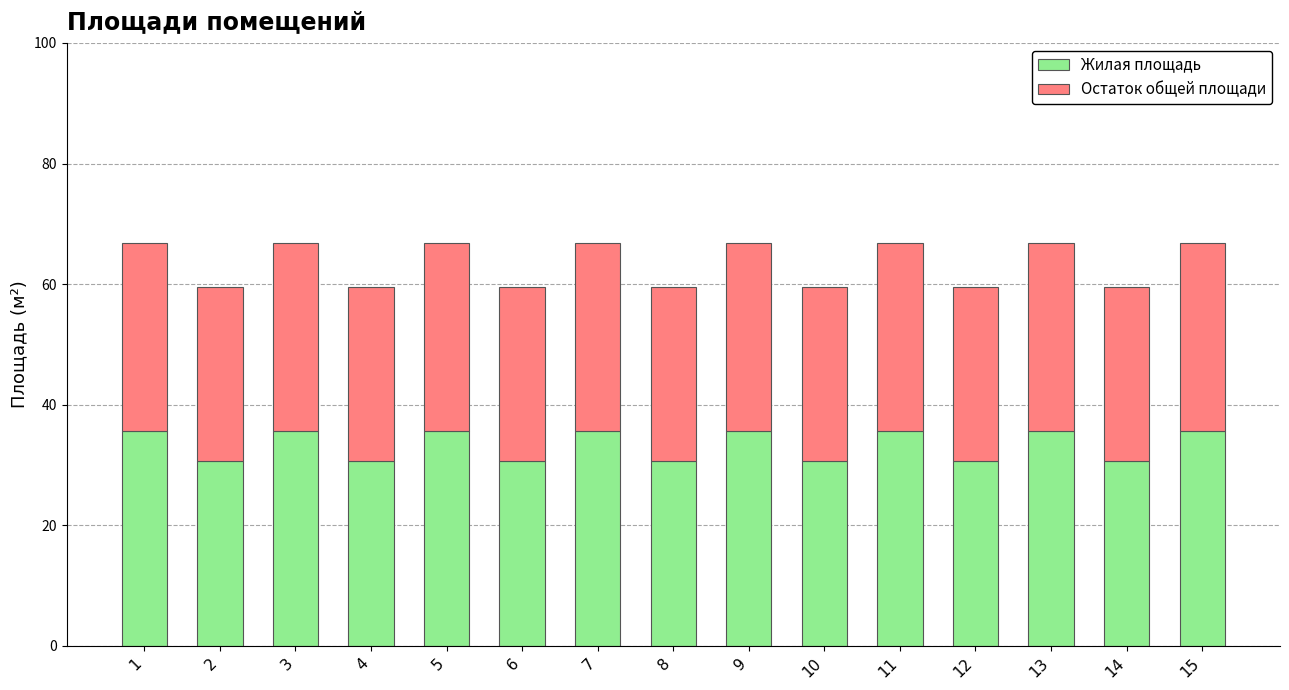

Does the chart contain any negative values?

No